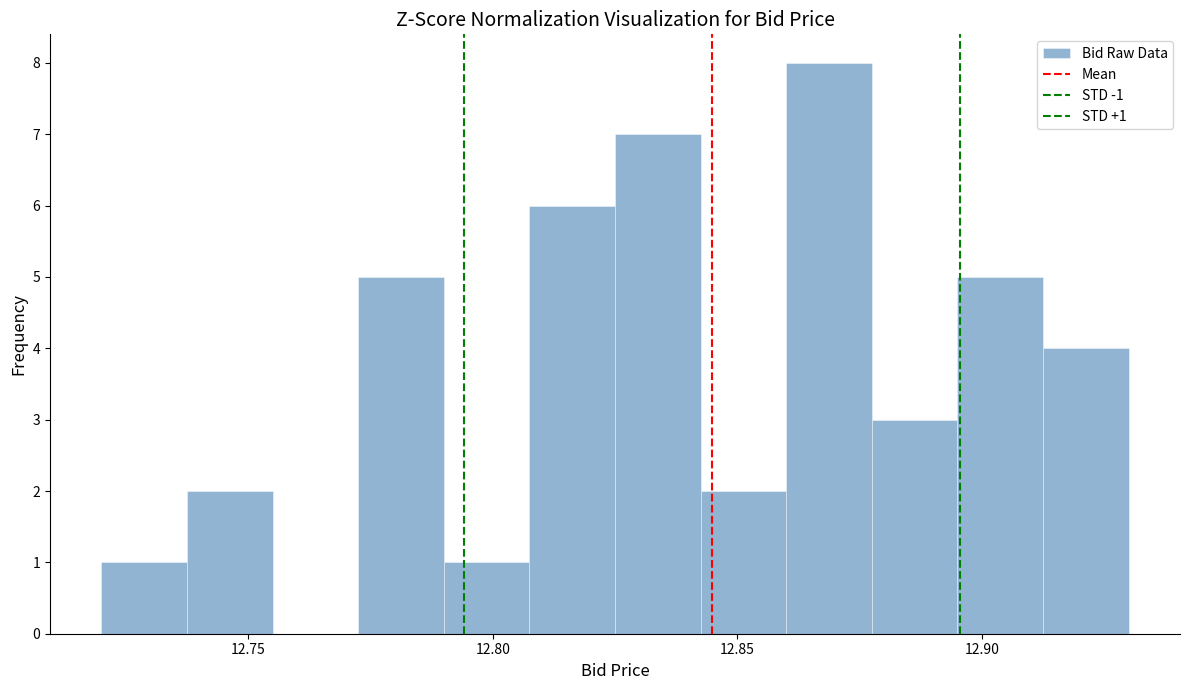

Read against the x-axis, roughly where is the centre of the tallest bar?

12.870